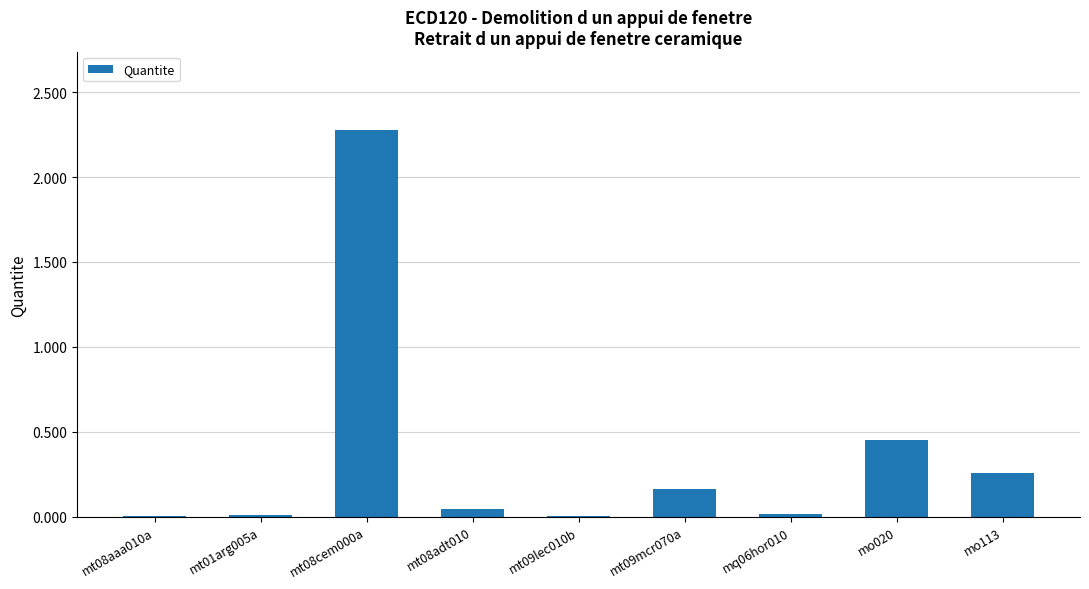

True or false: the data shows 0.0 at mt08adt010.

True